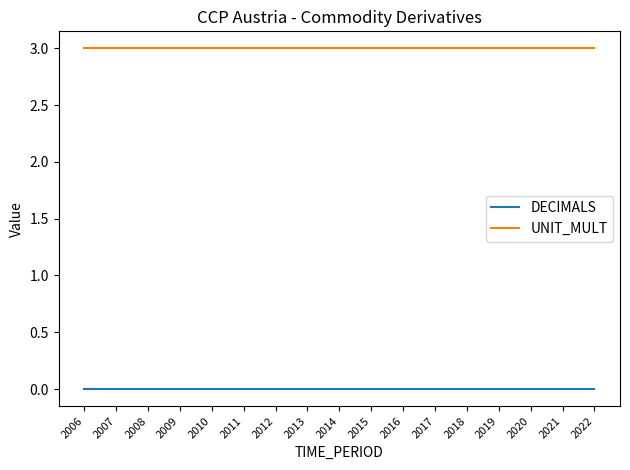

The value of UNIT_MULT at 2007 is 3. True or false?

True